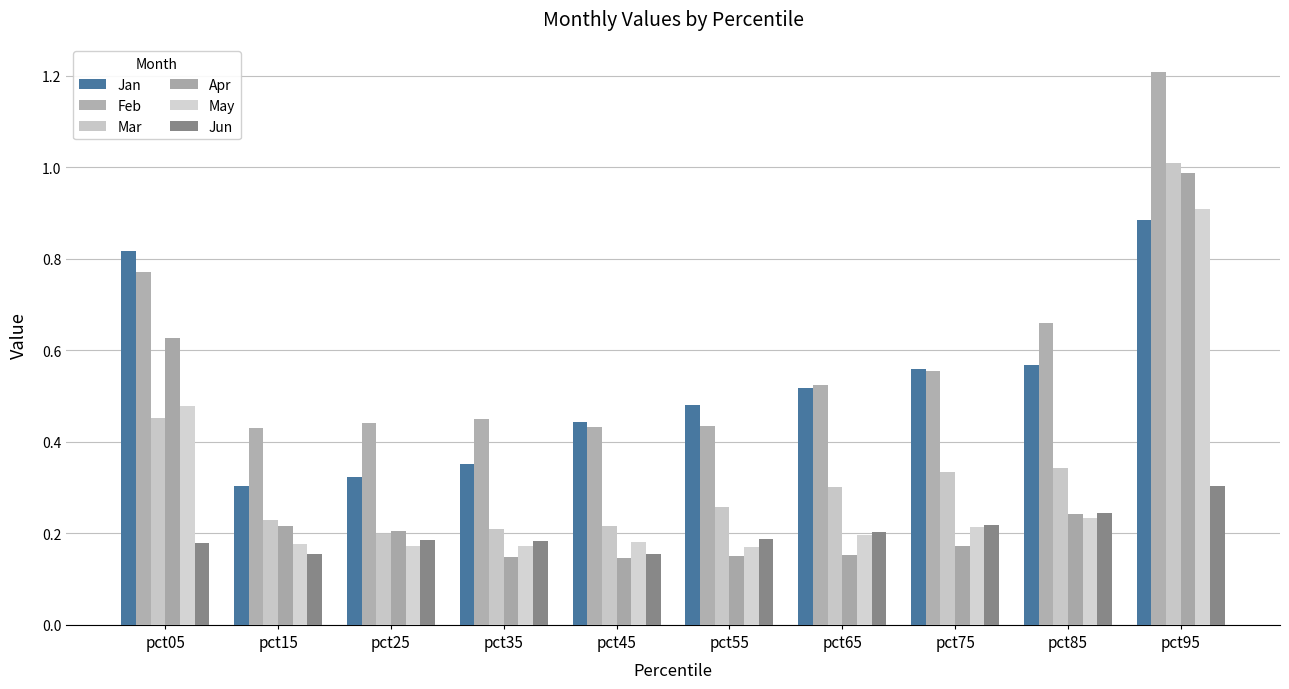

Are the bars horizontal?

No